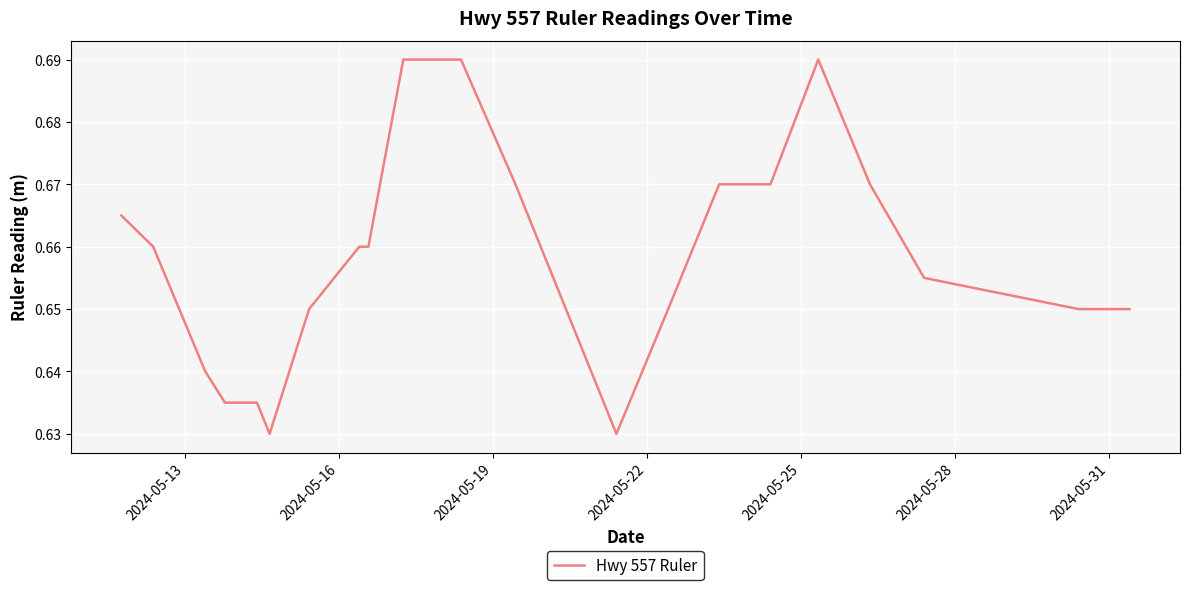

What is the value of the 14th point from the left?

0.6